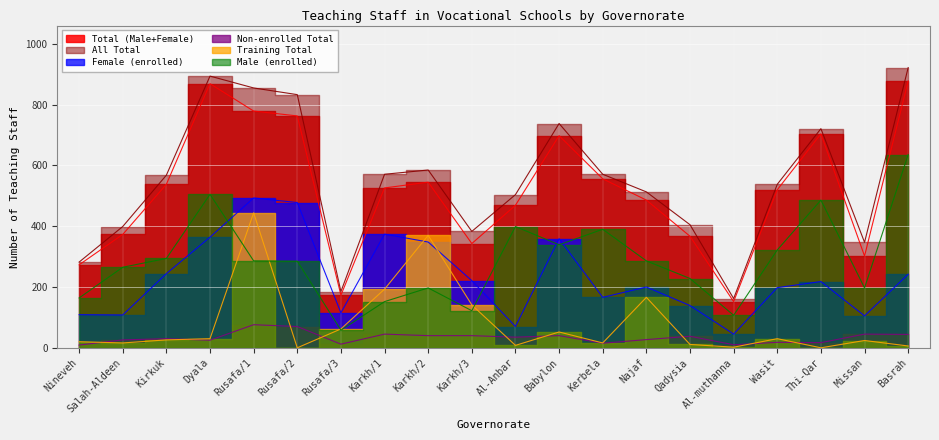

Which series has the largest total across all categories?

All Total